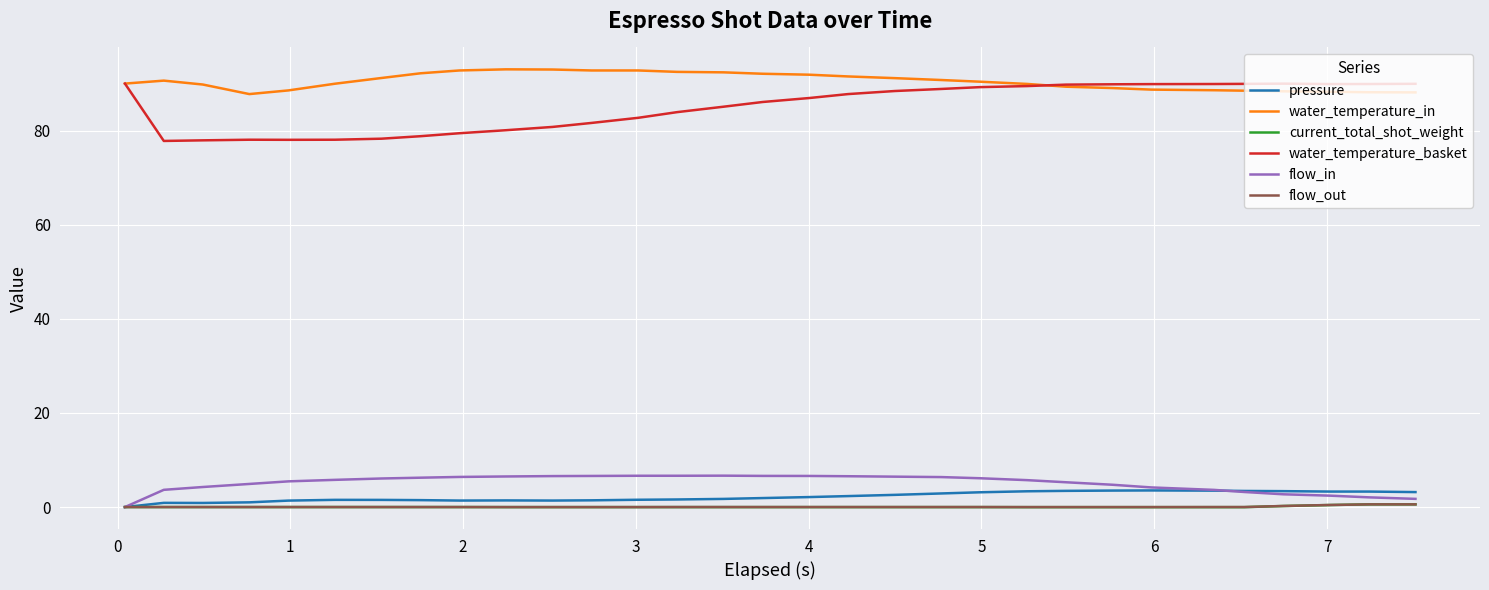

Which series has the largest total across all categories?

water_temperature_in